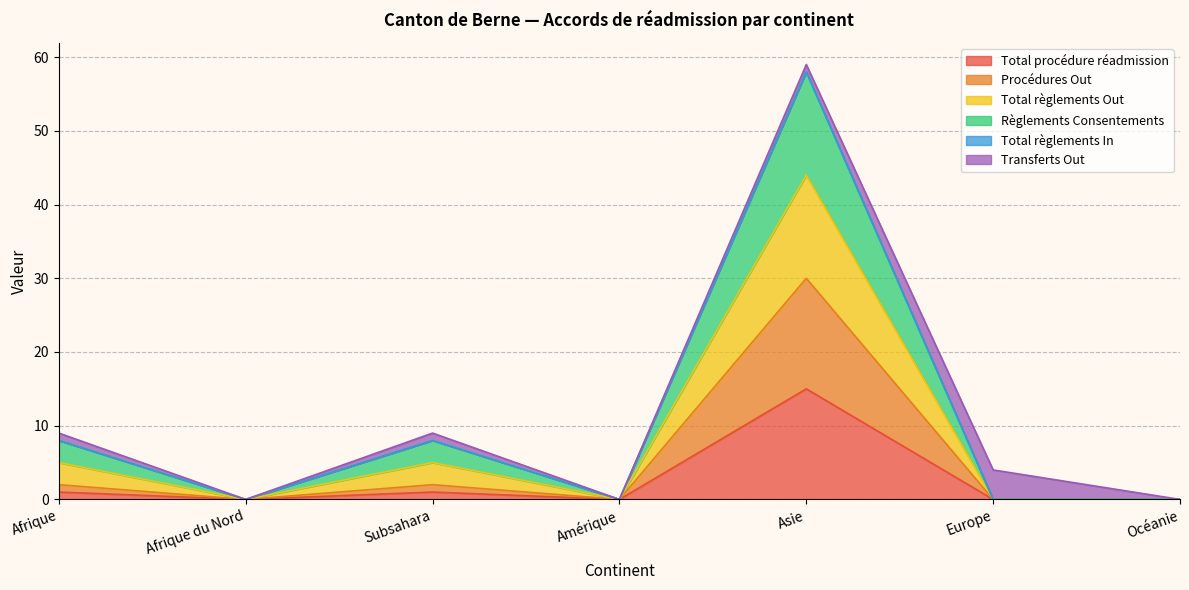

Between Océanie and Amérique, which is larger?

Océanie